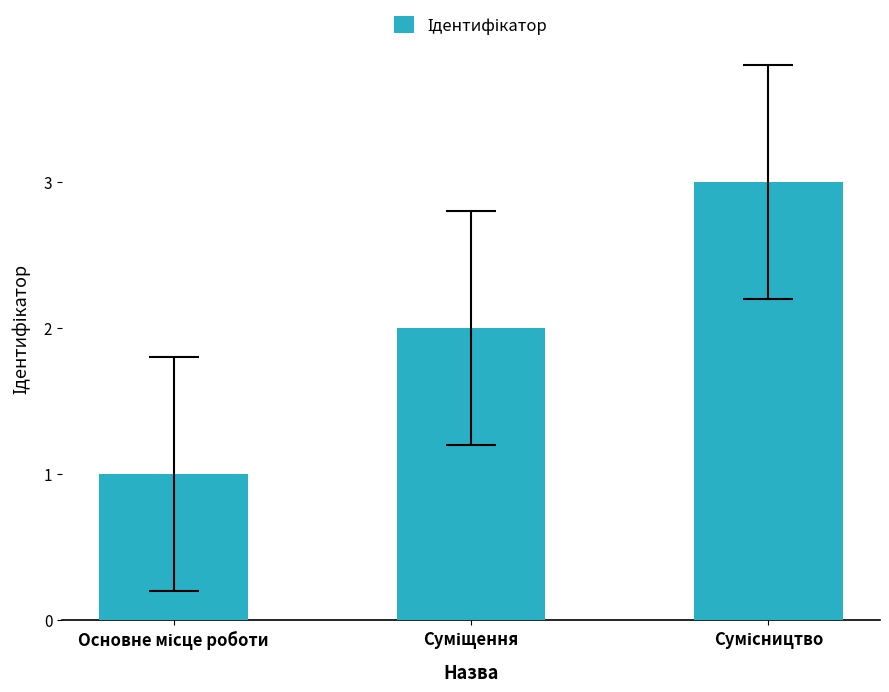

What is the sum of all values?

6